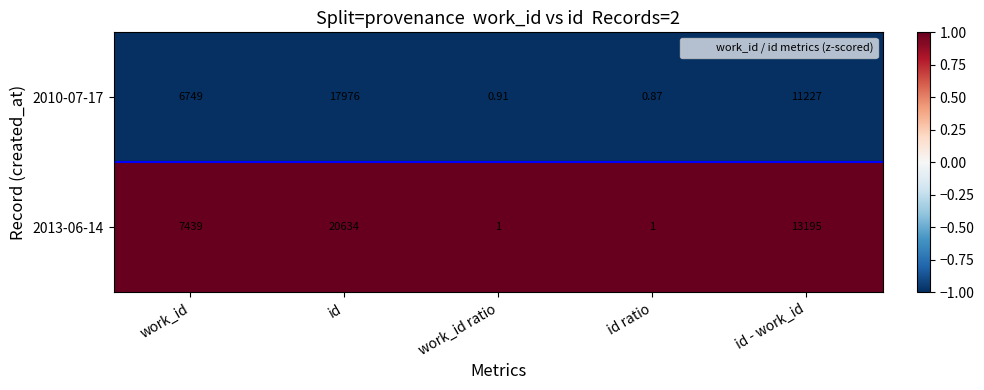

At which category is the sum across all series the highest?

id